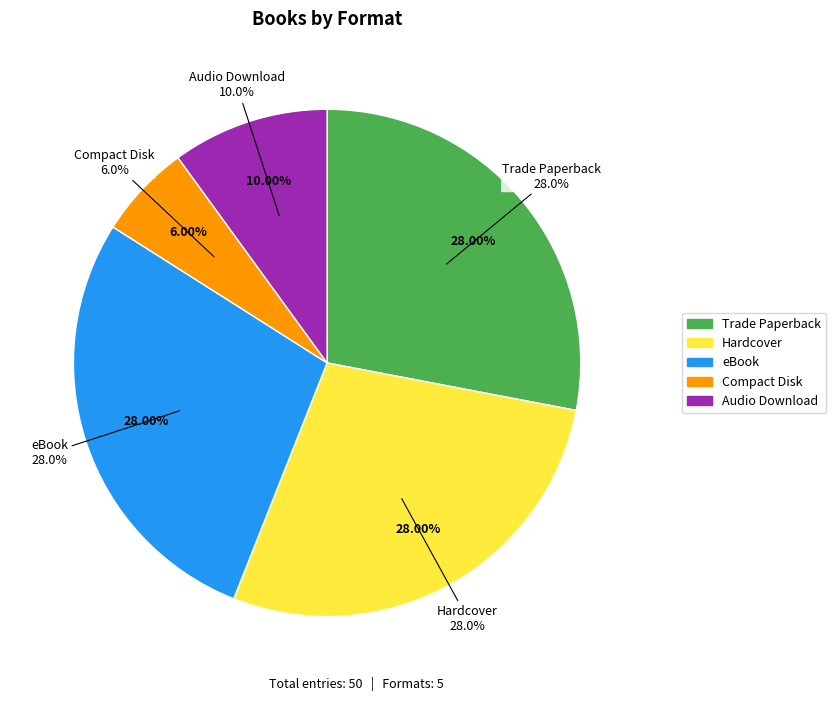

Combined, do Audio Download and Hardcover account for over 50%?

No